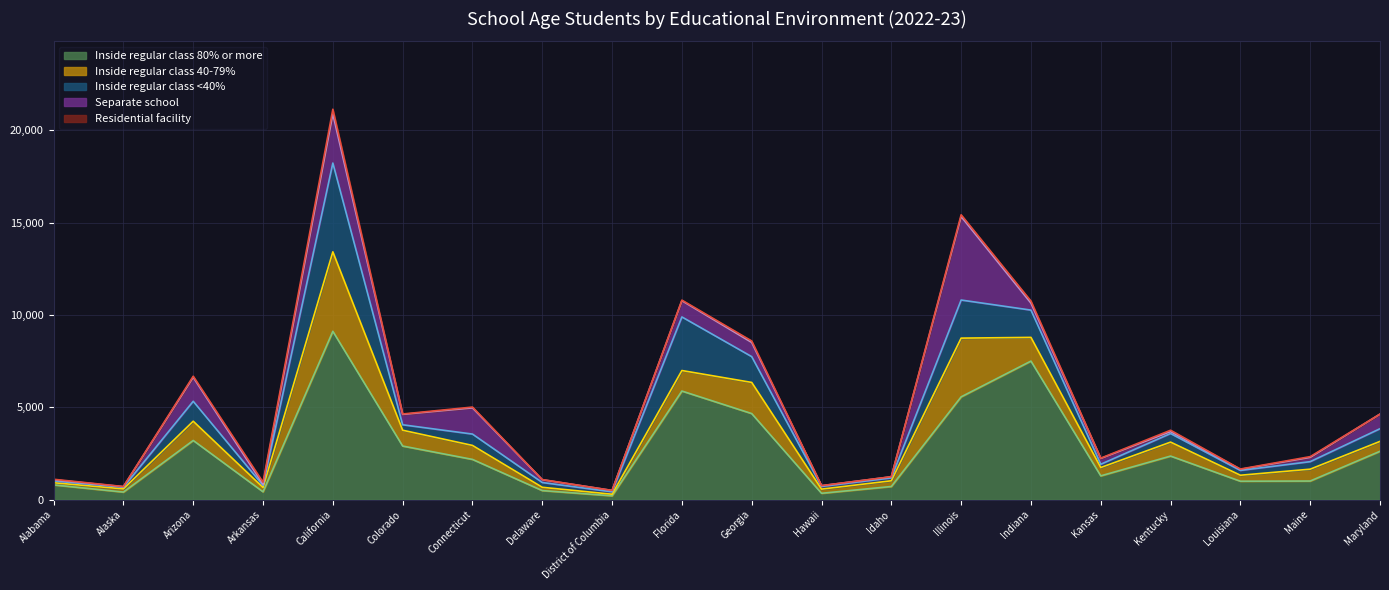

What is the minimum value shown in the chart?

1